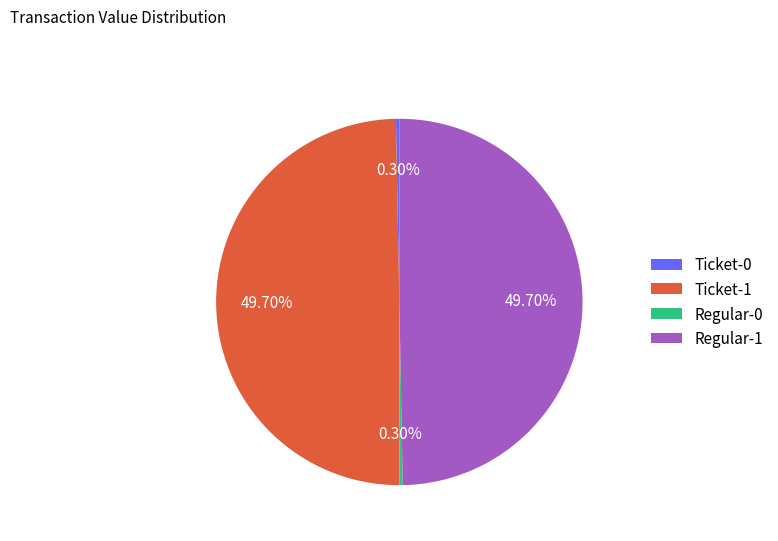

Is there any slice that represents more than half of the pie?

No